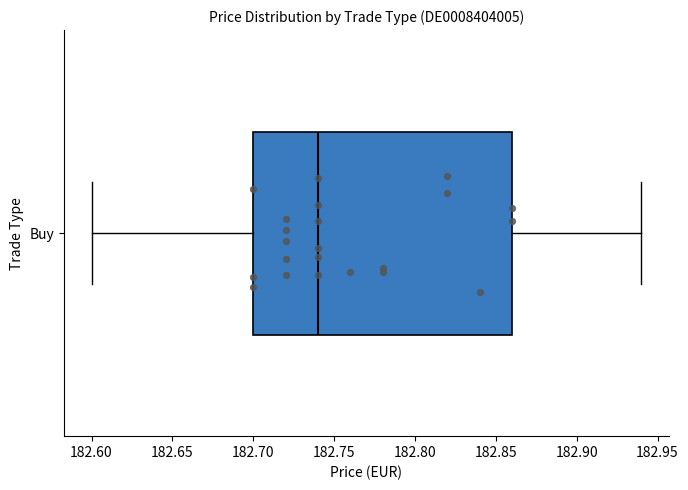

Read this box plot against the x-axis: the position of the median line, the range covered by the box, and the ends of both whiskers. The values are not printed on the chart, so give them approximately, as read against the axis.

median 182.74, box 182.70 to 182.86, whiskers 182.60 to 182.94